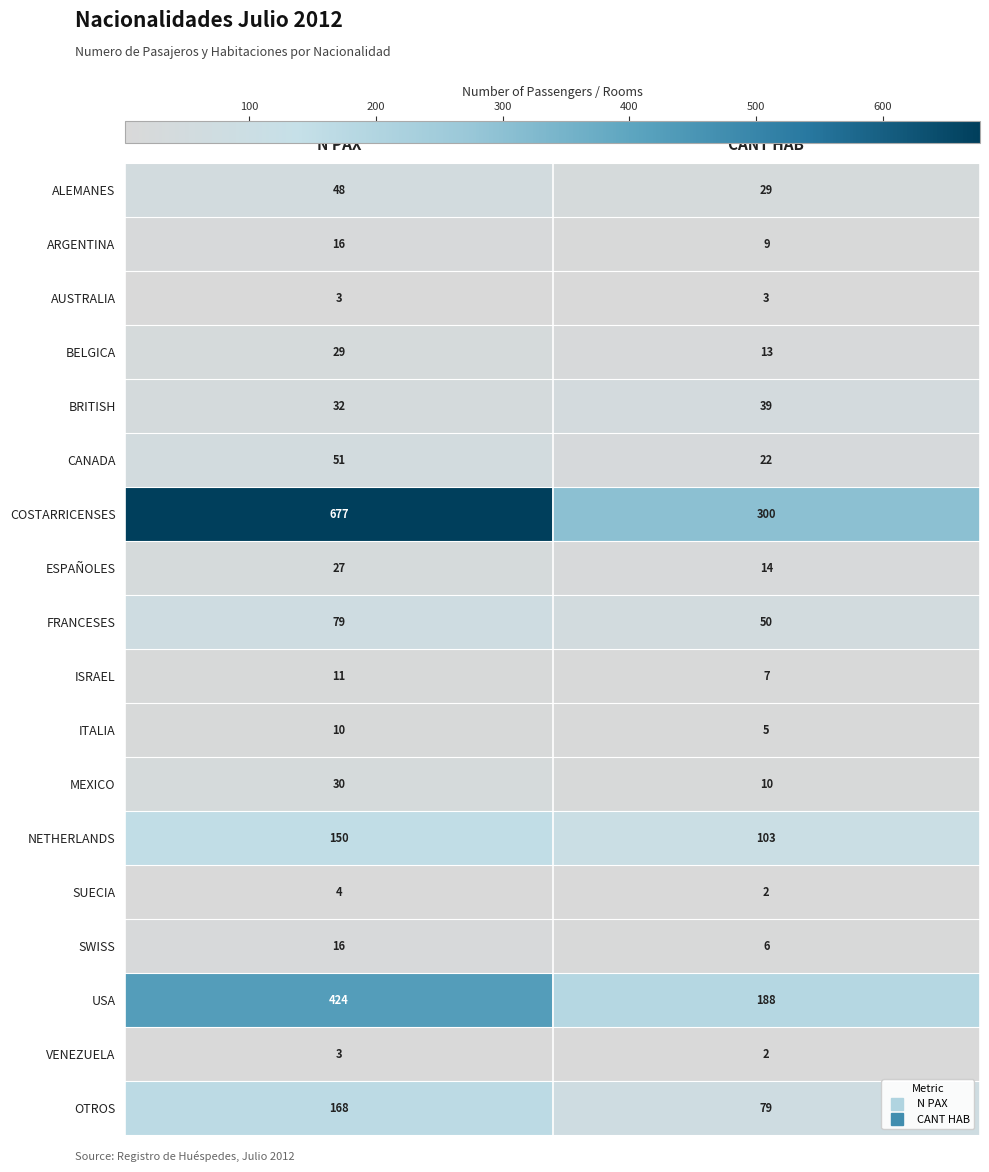

Count the number of categories in the chart.

2